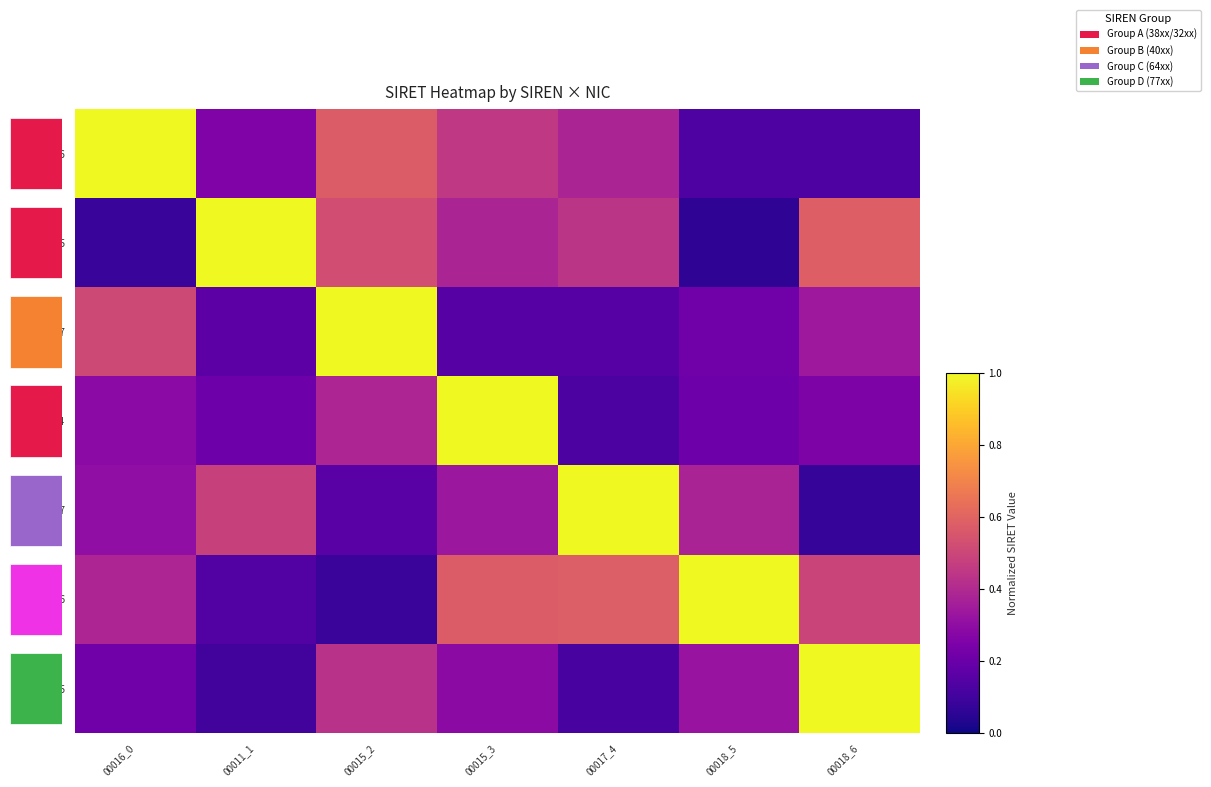

What is the greatest value displayed?

1.0